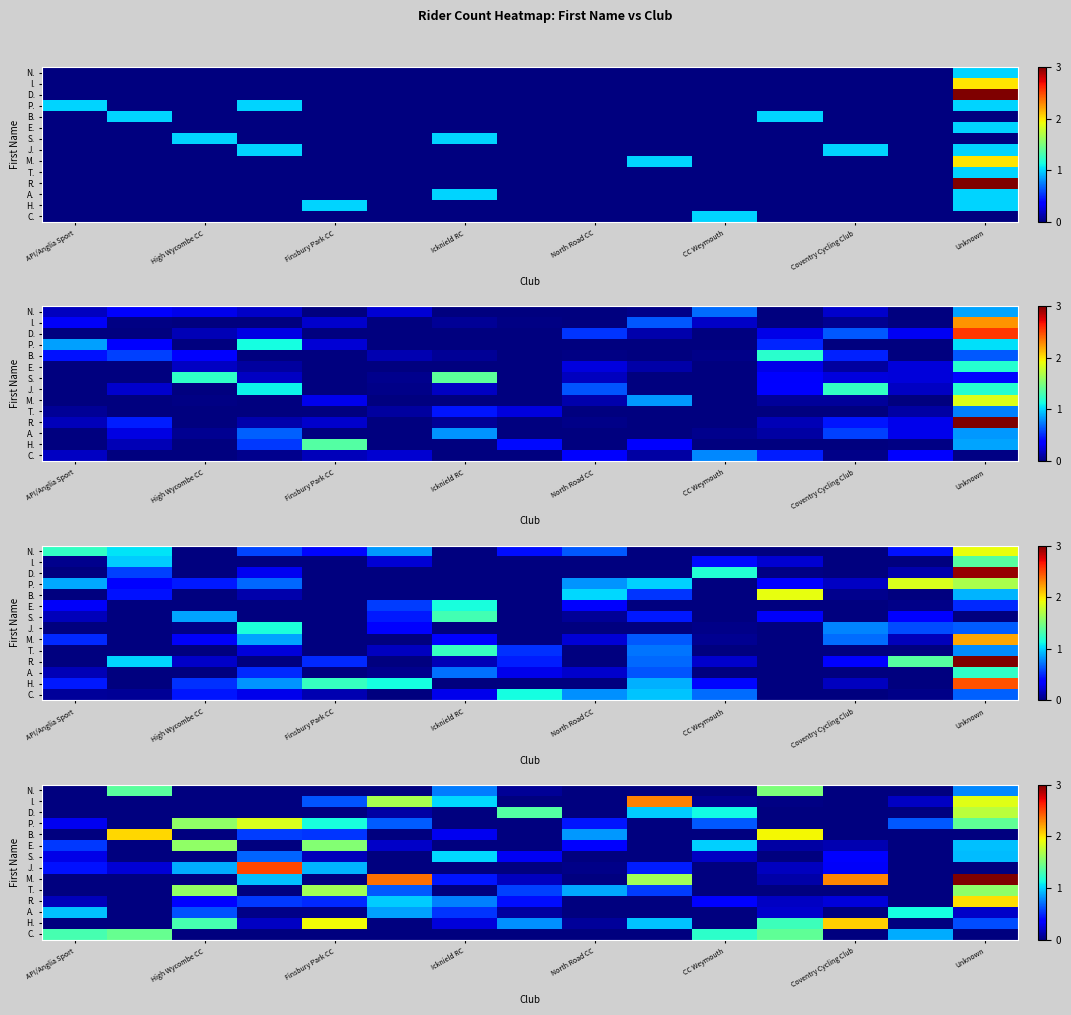

List the series in order of their peak value, highest first.

M., J., I., H., B., R., P., D., T., E., N., C., A., S.